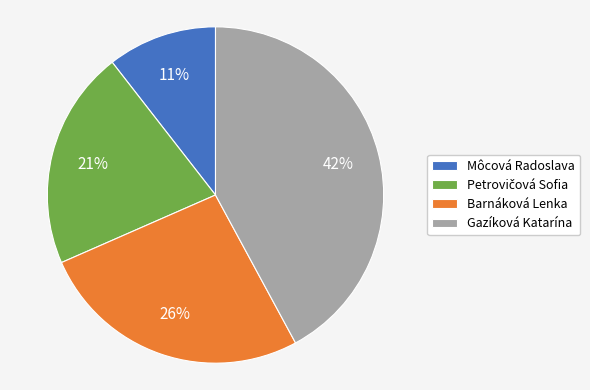

Count the number of slices in the pie.

4